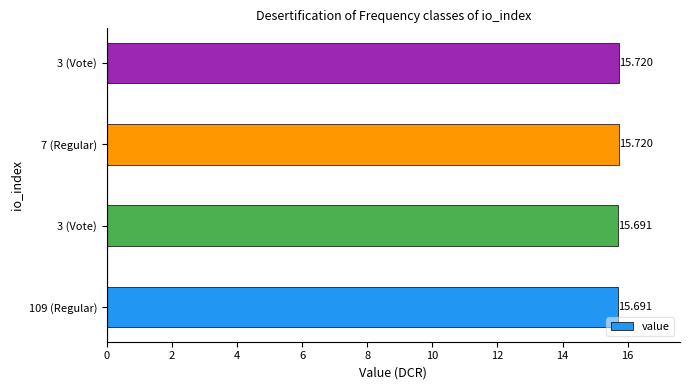

Does the chart contain any negative values?

No